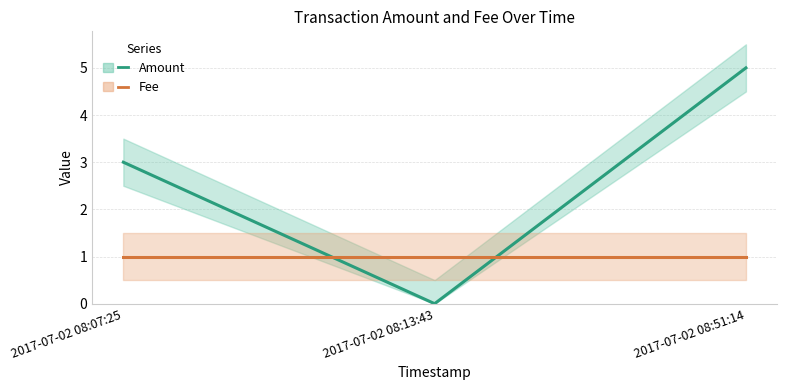

Which category has the lowest value in the Amount series?

2017-07-02 08:13:43